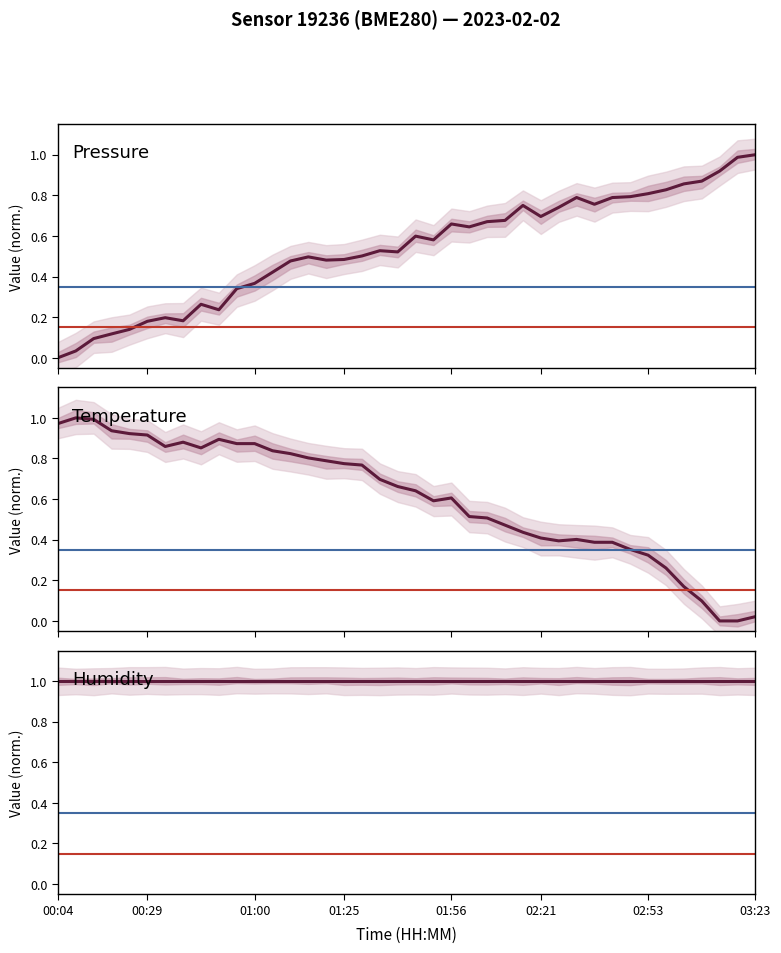

True or false: Humidity and Temperature intersect in this chart.

False